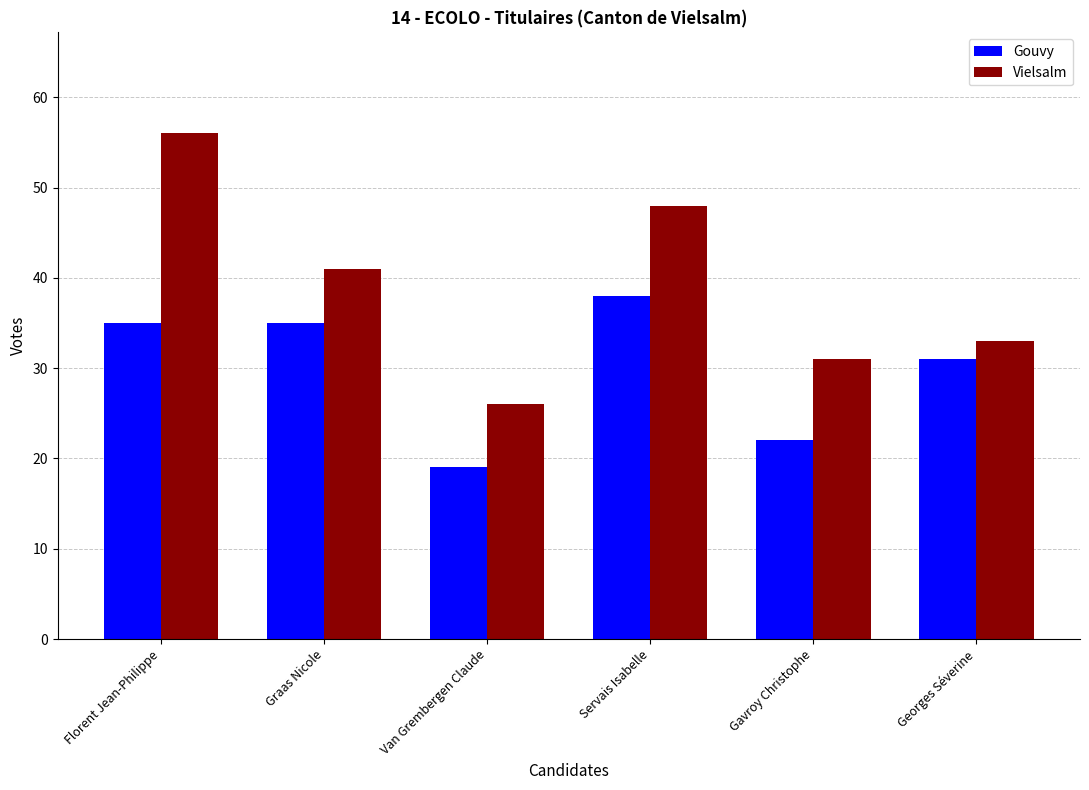

Which series changed the most between Servais Isabelle and Georges Séverine?

Vielsalm